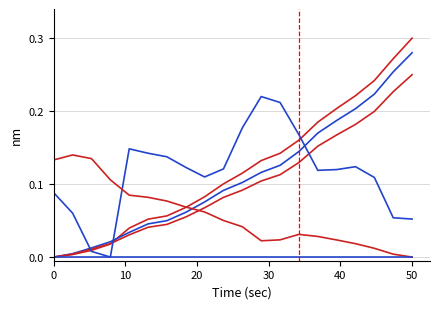

The value of col_4_-75.748 at 17 is 0.1. True or false?

False